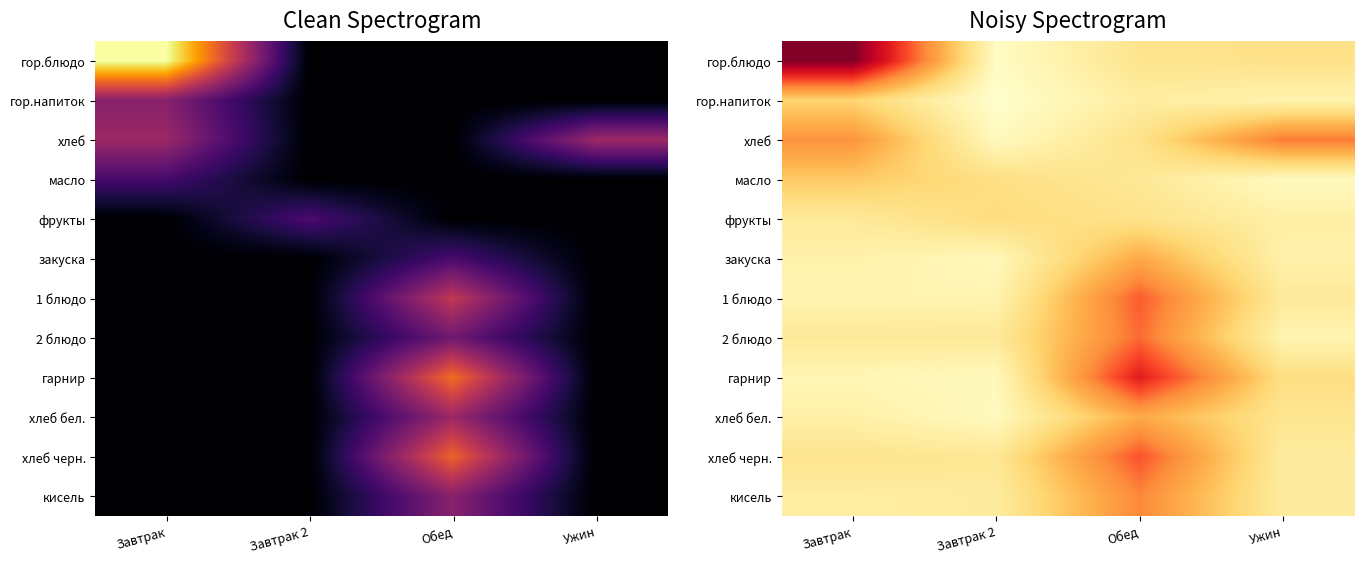

What is the difference between the хлеб values at Завтрак and Ужин?

24.8